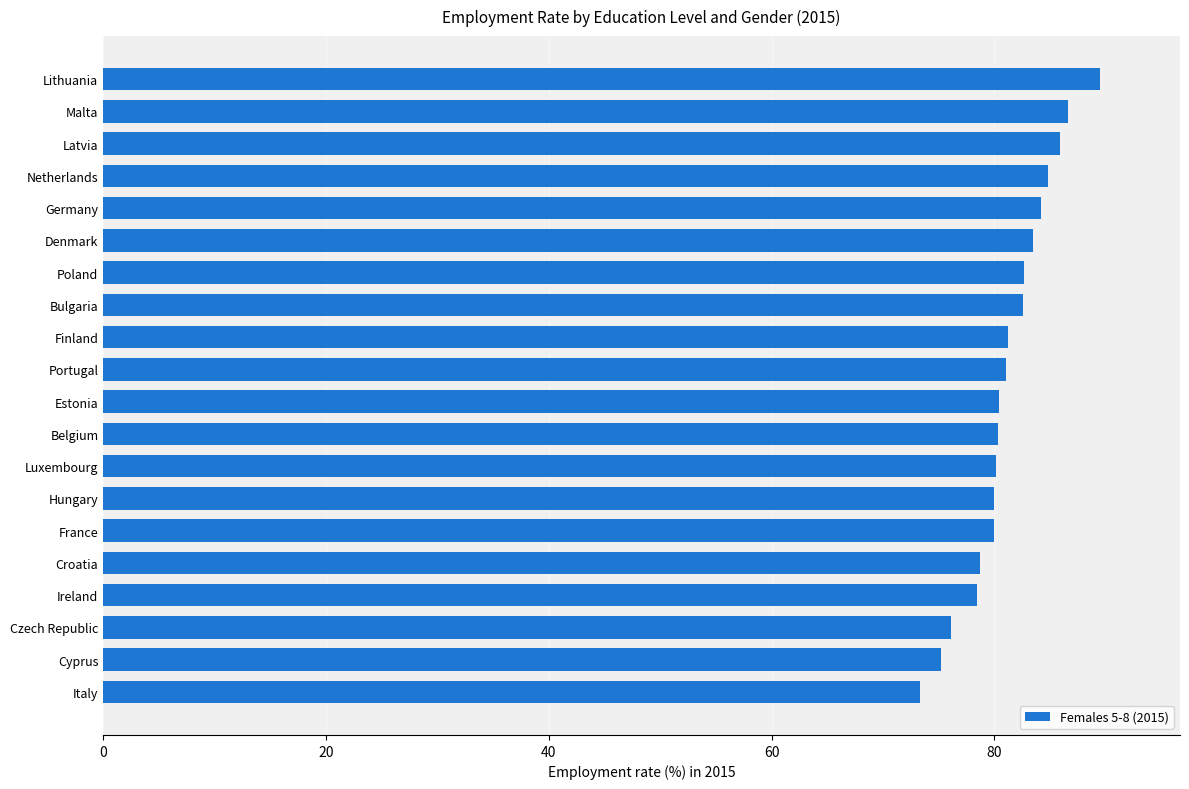

What is the ratio of the value at Poland to the value at Italy?

1.1